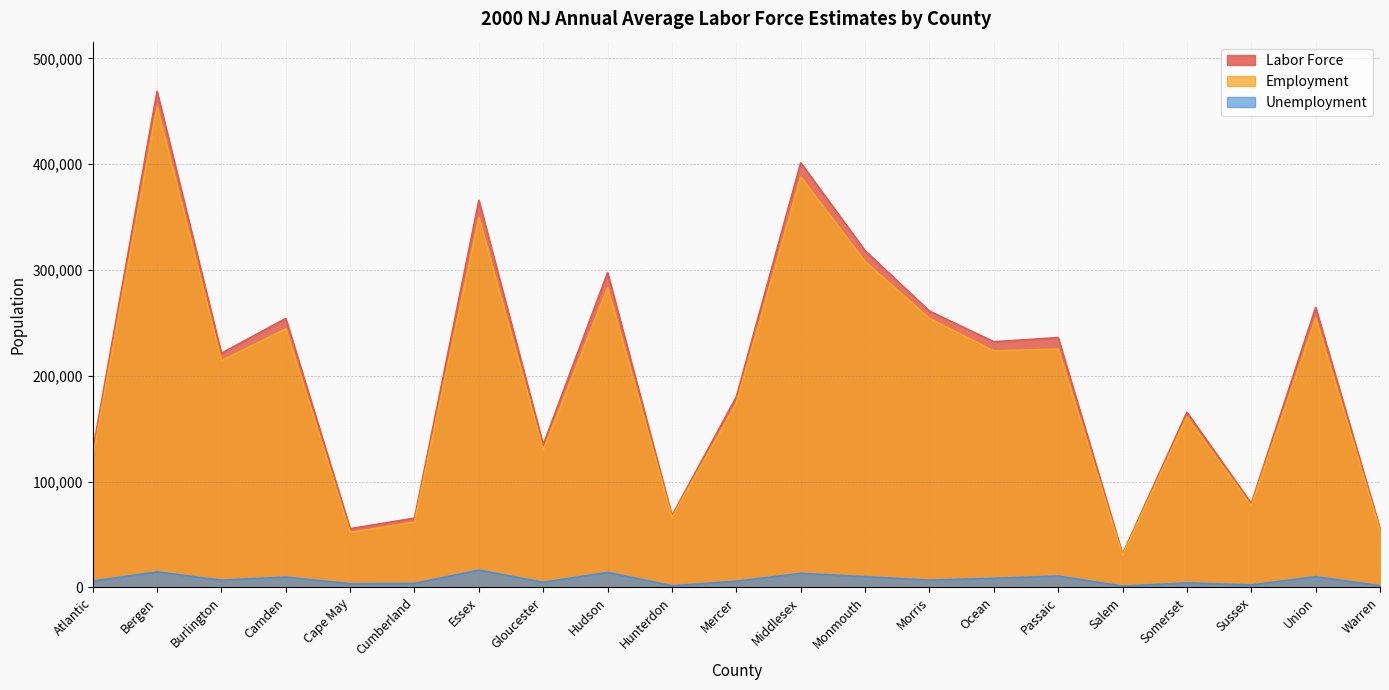

The Unemployment series shows 5842 at Mercer. True or false?

True